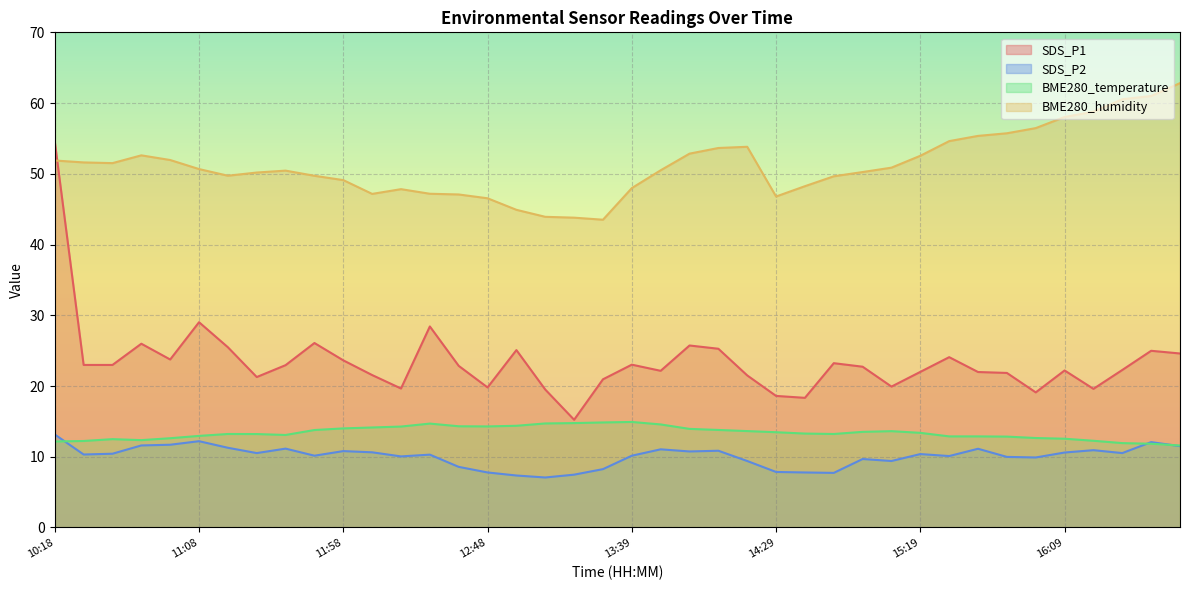

What value does the BME280_humidity series have at 13:19?

43.8